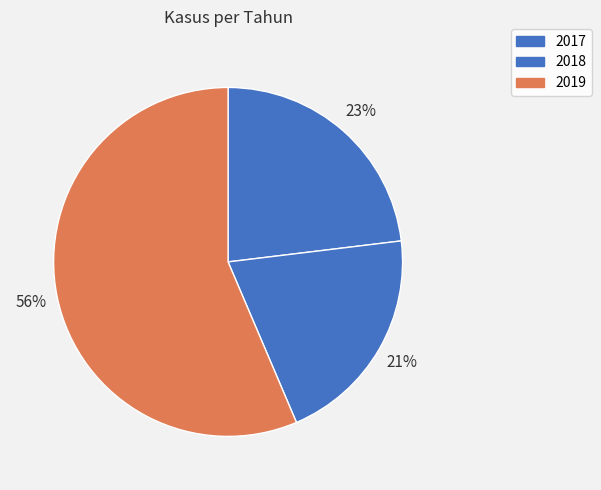

Count the number of slices in the pie.

3